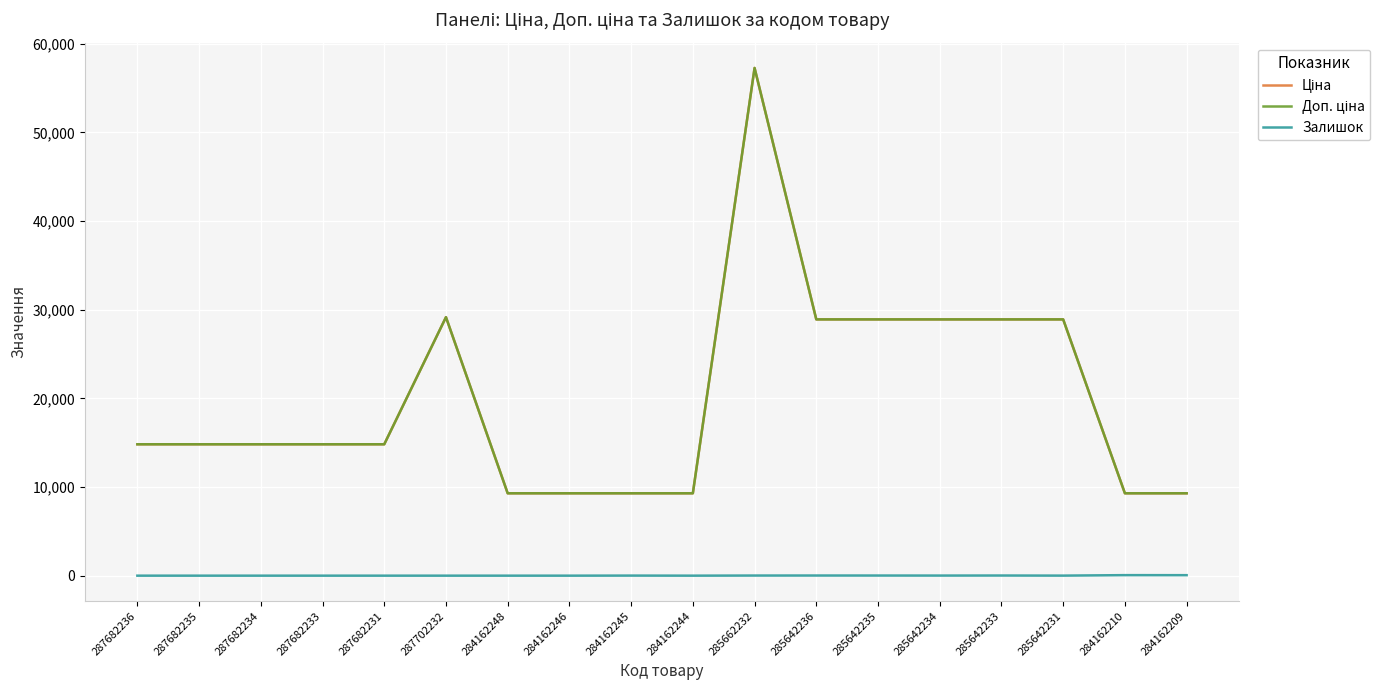

What is the maximum value shown in the chart?

57258.0